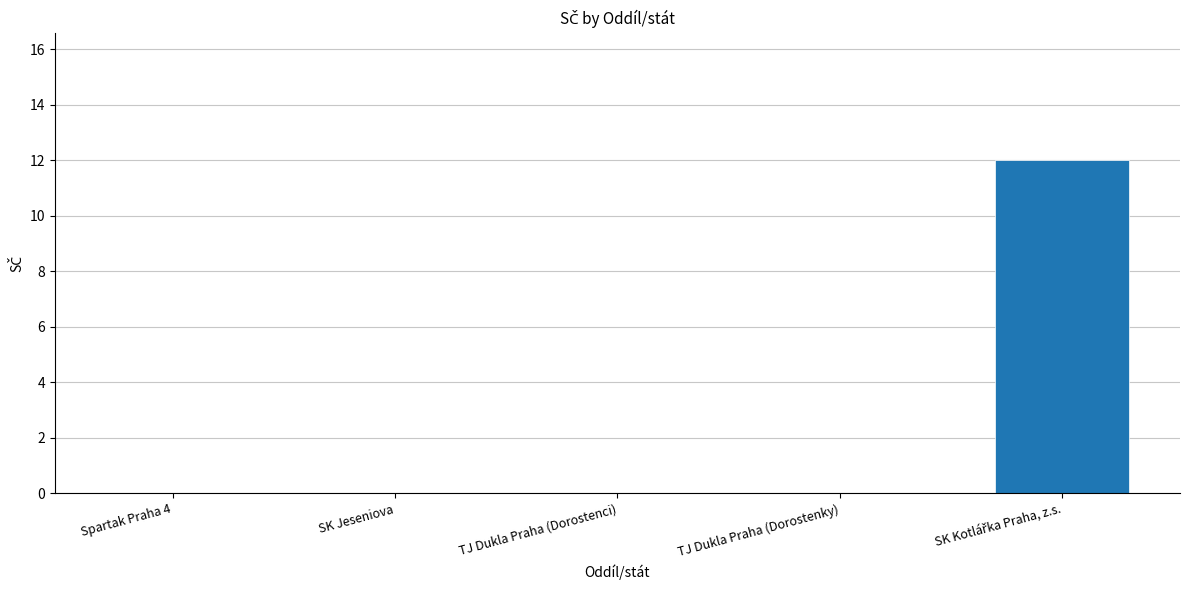

True or false: the data shows 0 at TJ Dukla Praha (Dorostenky).

True